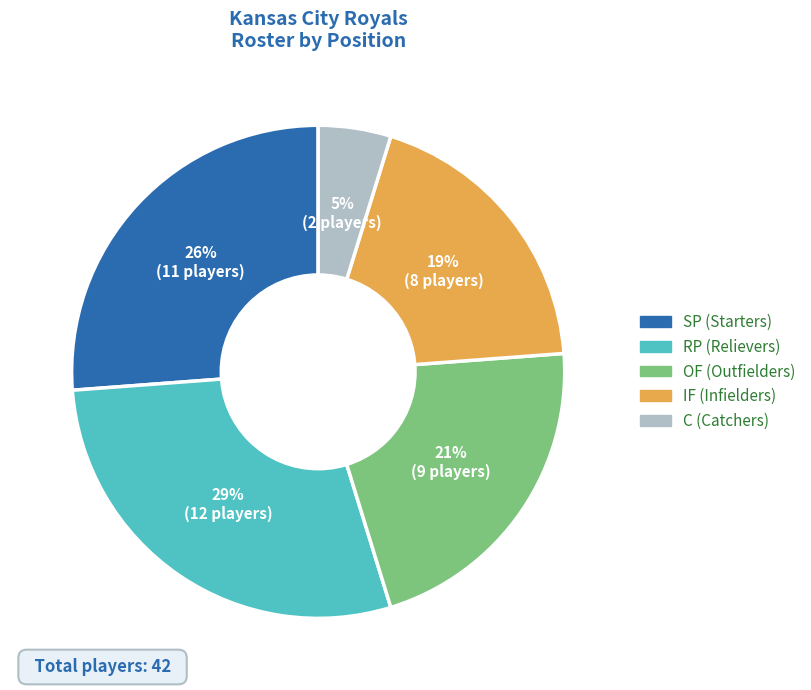

To the nearest percent, what is the difference between the largest and smallest slice percentages?

24%